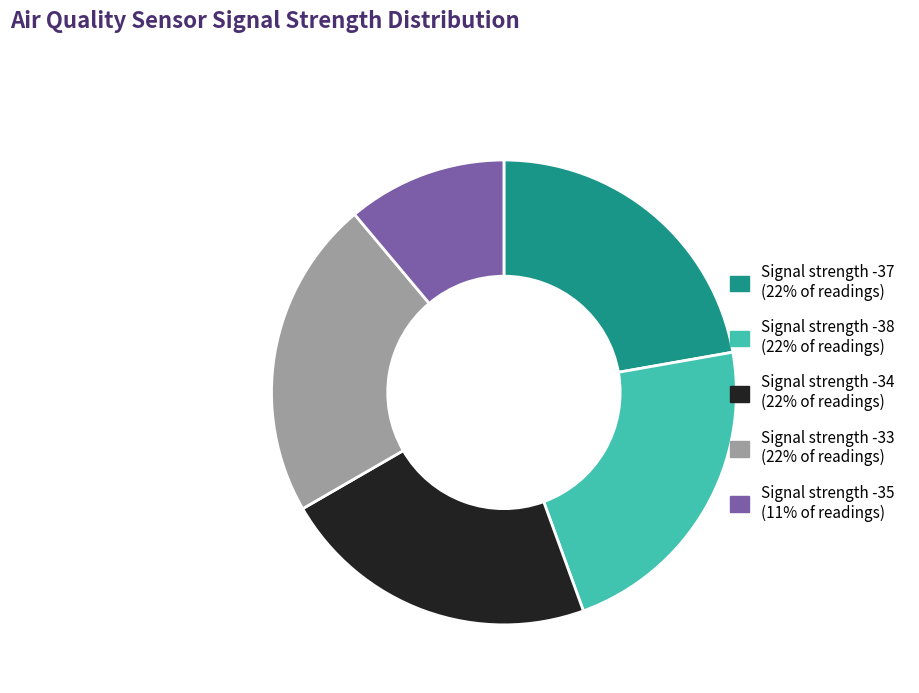

Does any single category account for the majority?

No